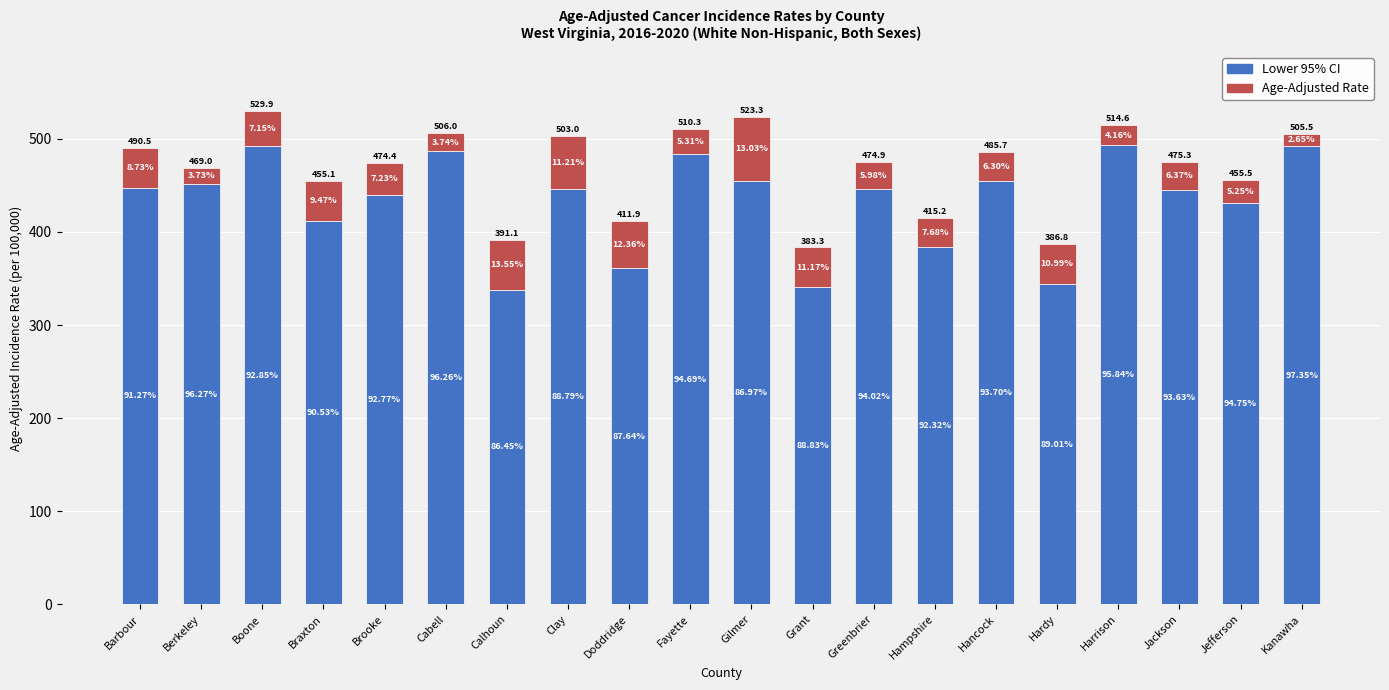

What is the label of the 17th bar from the left?

Harrison